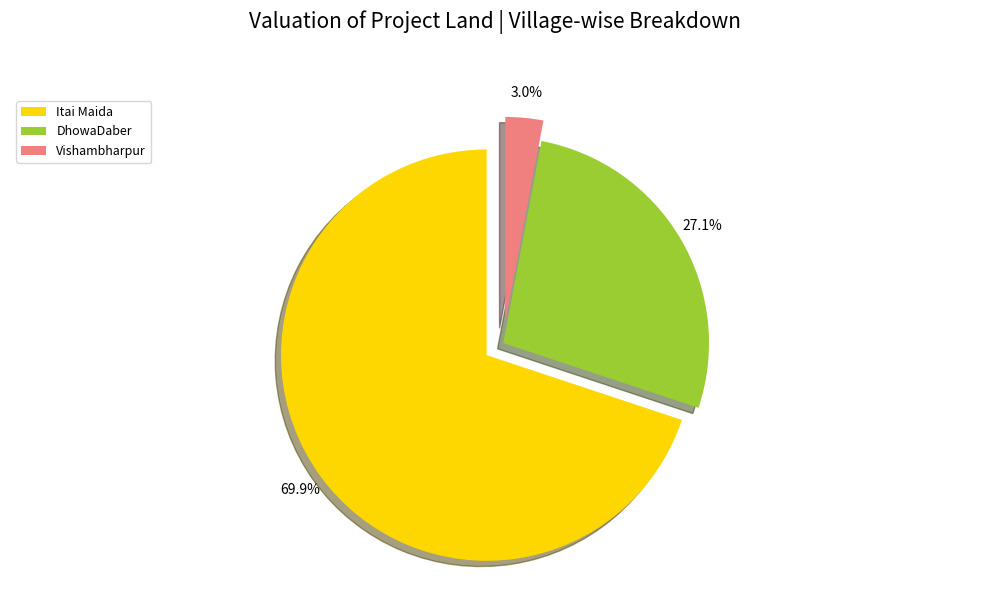

Does DhowaDaber account for over 50% of the chart?

No